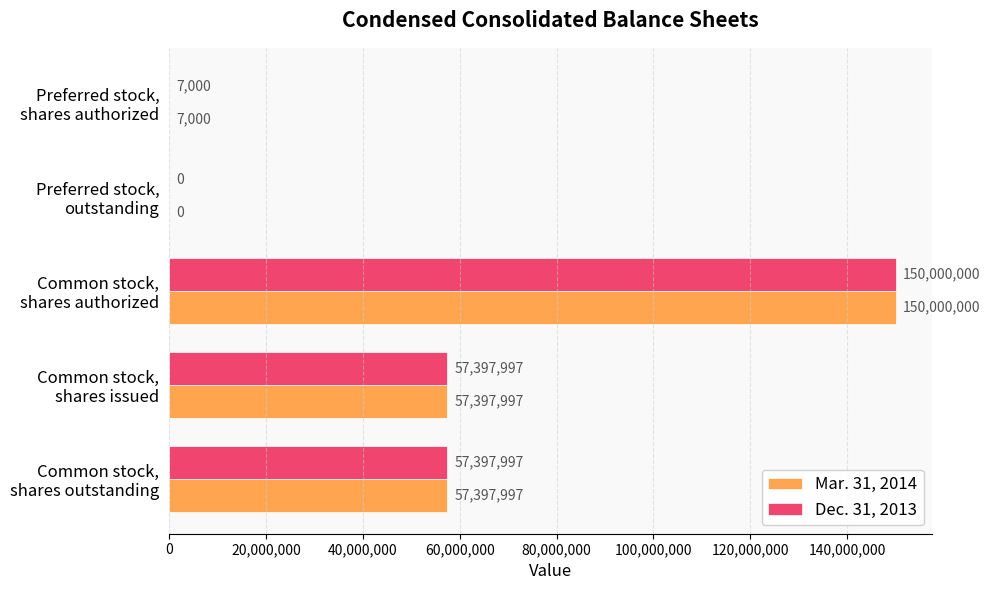

At which category does the chart reach its peak across all series?

Common stock,
shares authorized